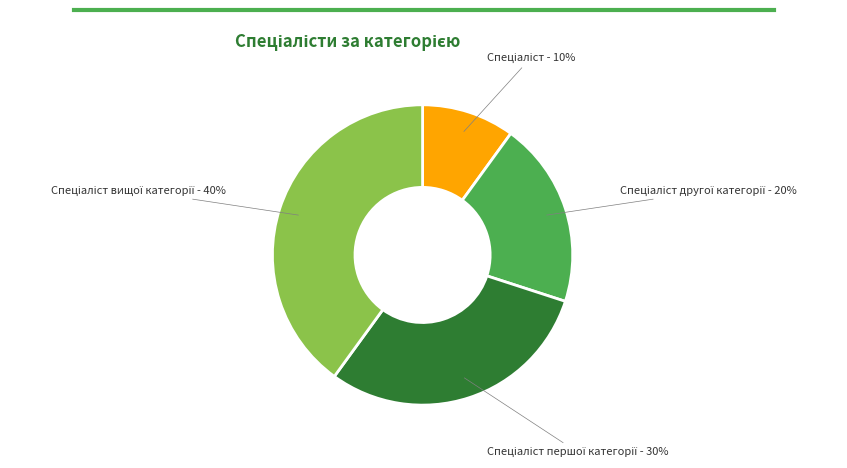

To the nearest percent, what is the average slice percentage?

25%